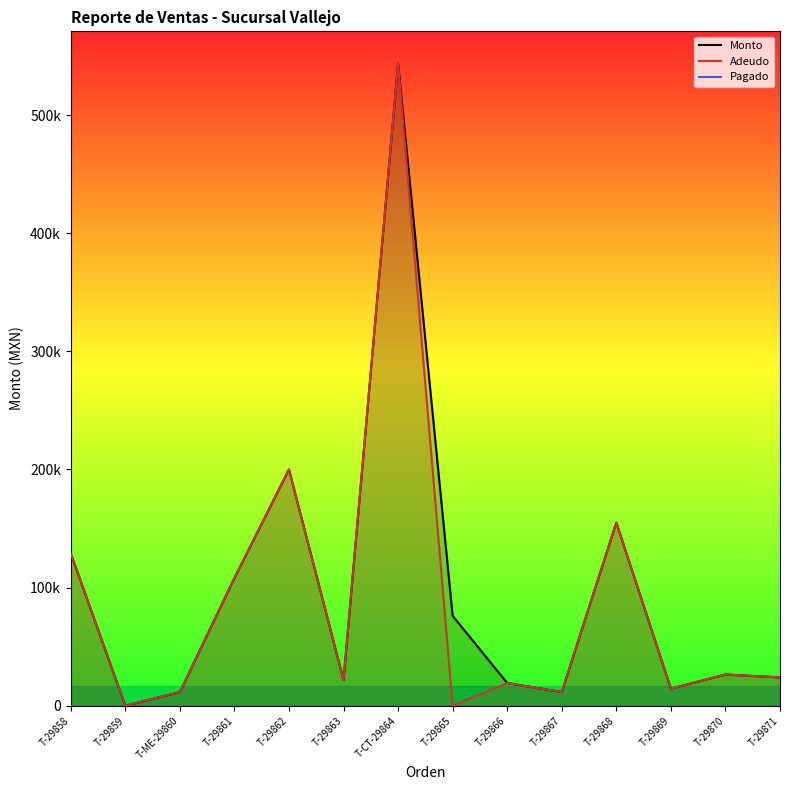

What is the total value across all series at T-29866?

38399.8